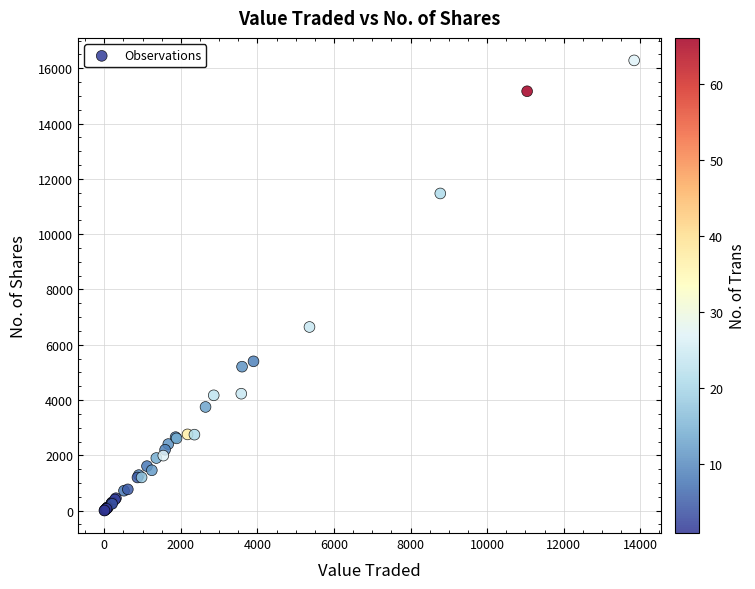

What Y value in the scatter plot is closest to 8144?

6642